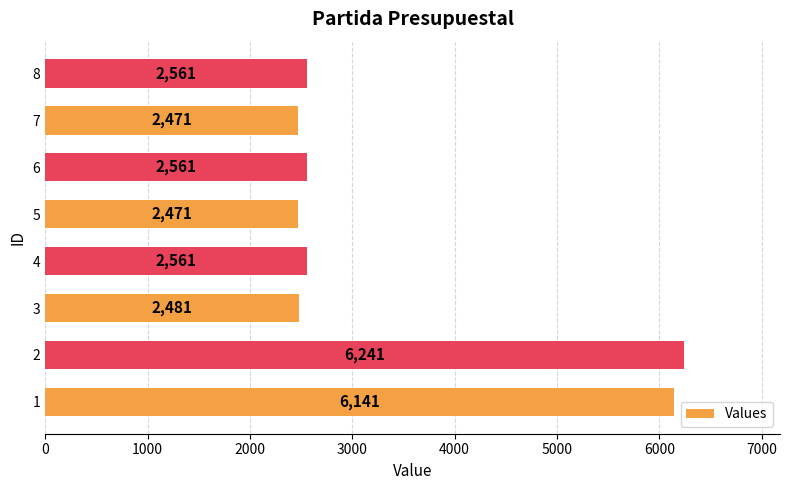

Is it true that the value at 4 is 831?

False